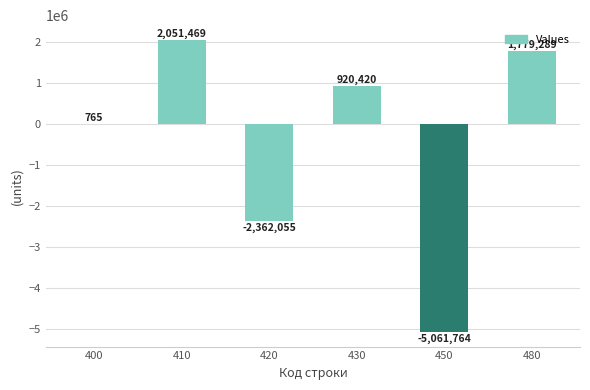

Which category has the highest value across all series?

410